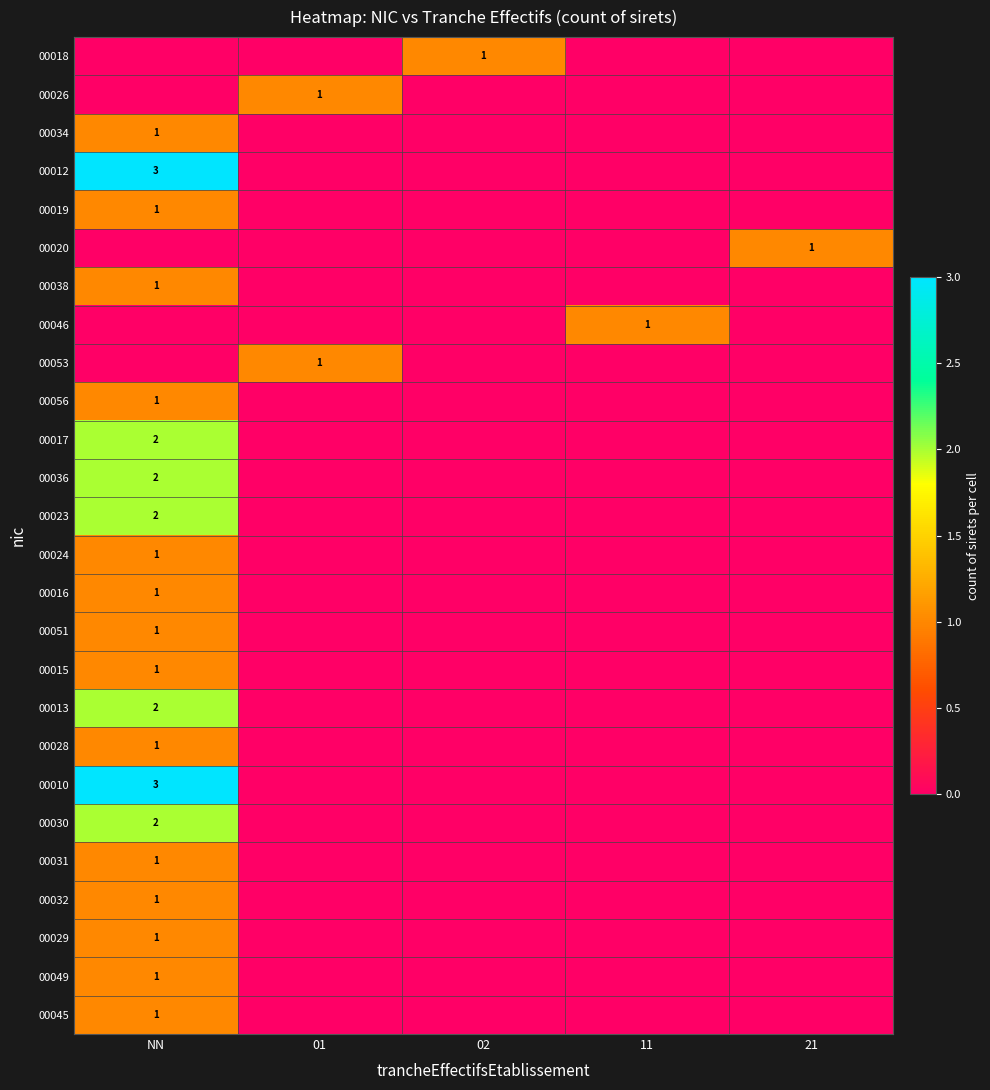

True or false: 00049 has a value of 2 at NN.

False